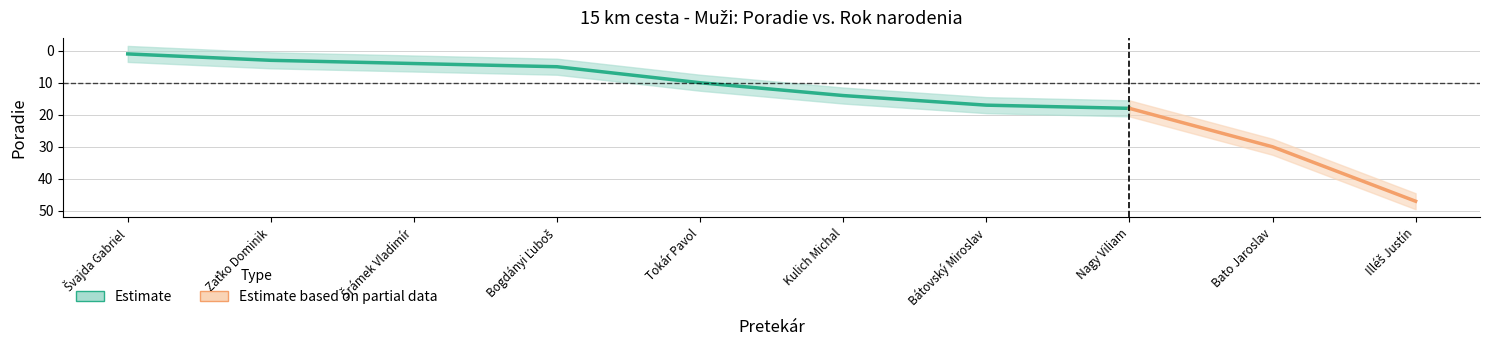

What is the average value?

15